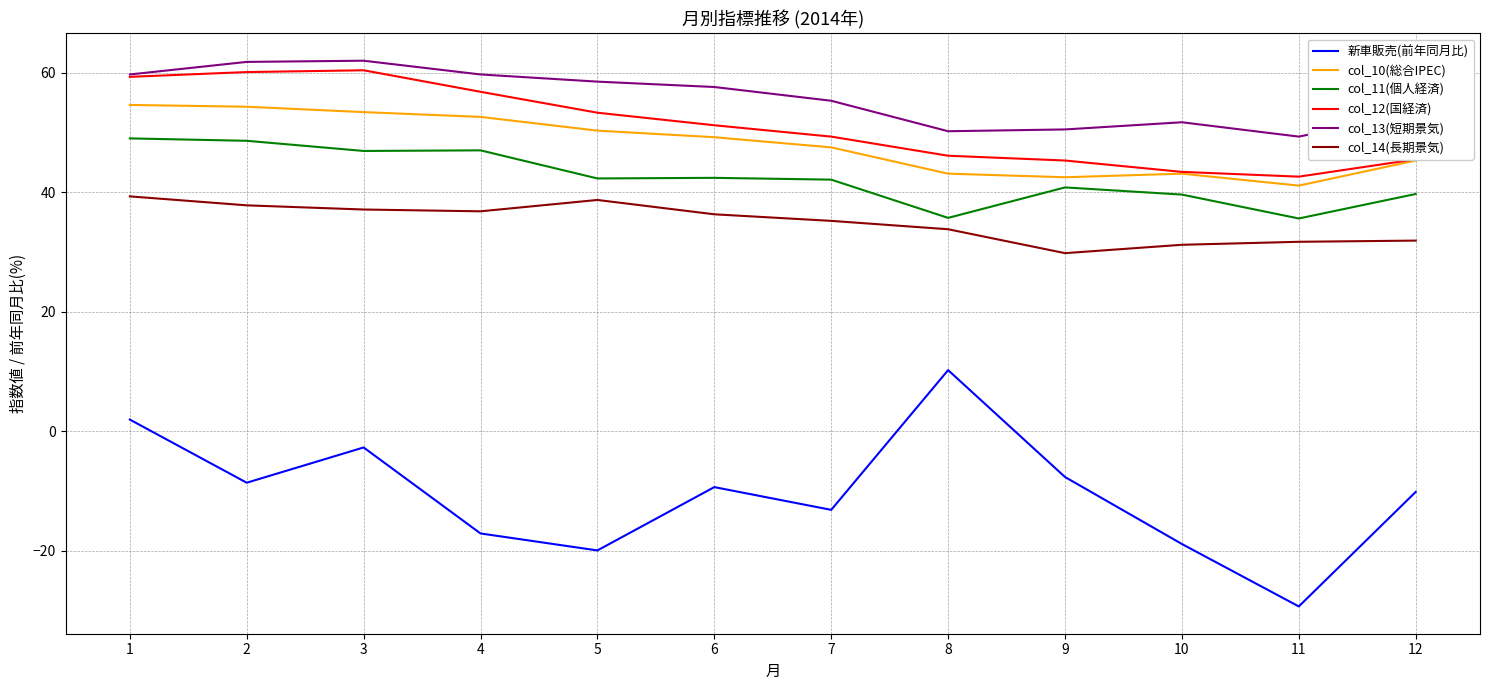

Between 3 and 5, which series saw the biggest shift?

新車販売(前年同月比)